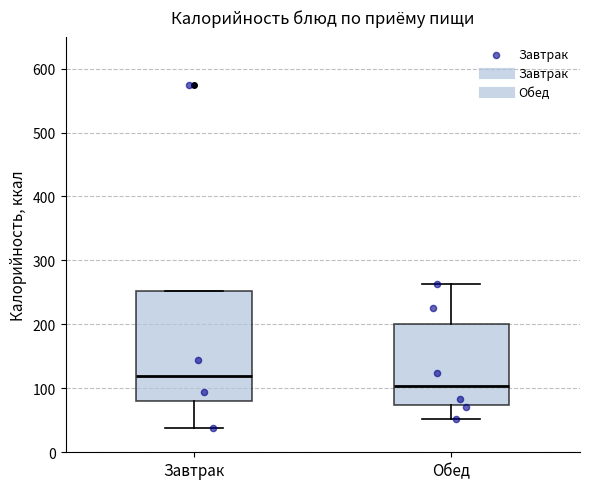

Reading left to right, transcribe this box plot: for each box, give where its median line is, the range the box spans, and where its two whiskers end, as read against the y-axis. The values are not printed on the chart, so give them approximately, as read against the axis.

Завтрак: median 120, box 80 to 250, whiskers 40 to 250
Обед: median 100, box 70 to 200, whiskers 50 to 260